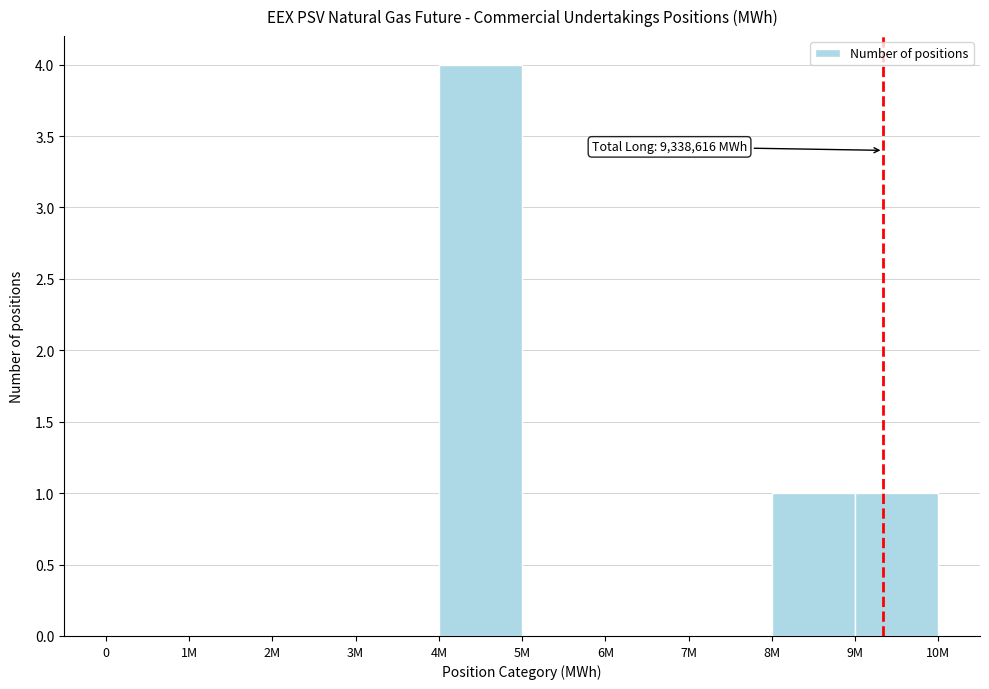

Reading left to right, extract all data points from this chart.

0=0	1M=0	2M=0	3M=0	4M=4	5M=0	6M=0	7M=0	8M=1	9M=1